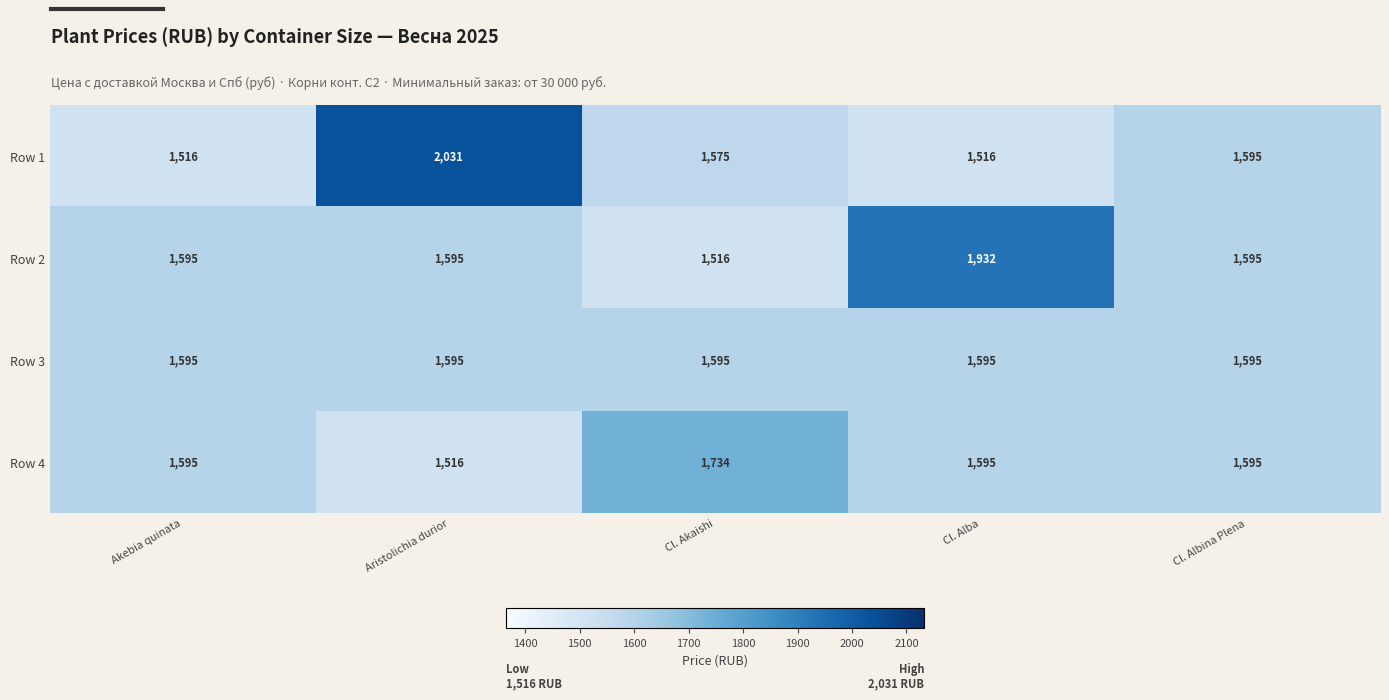

What is the smallest value displayed?

1516